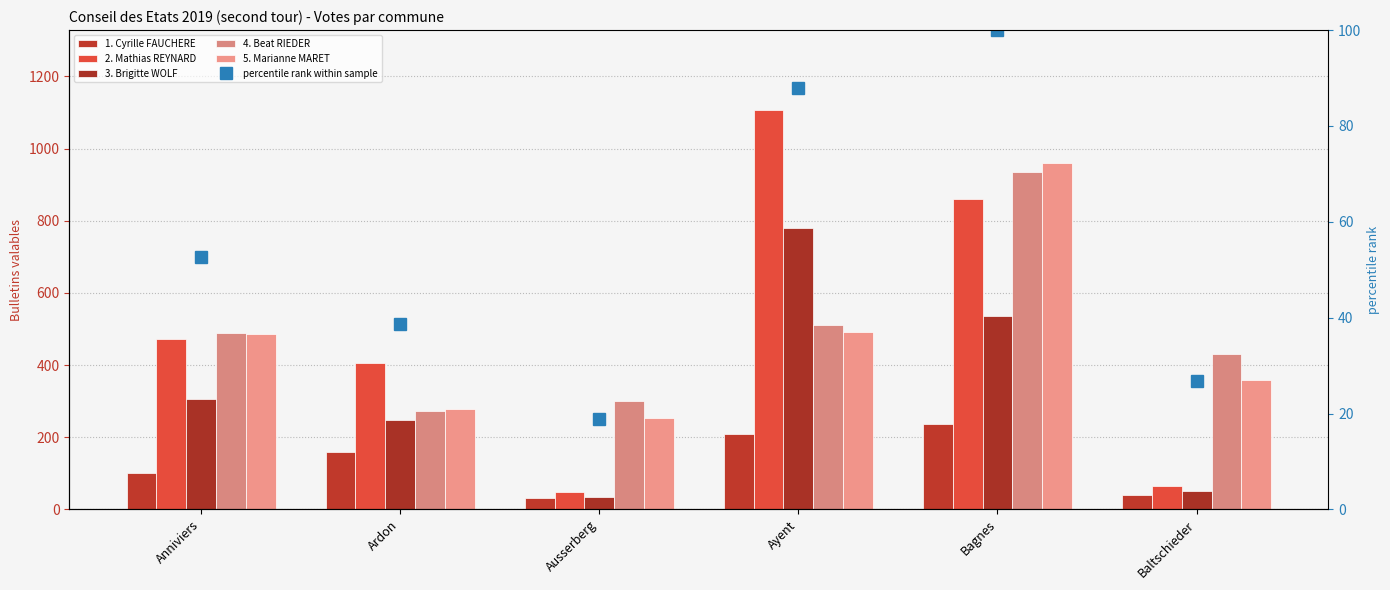

What is the maximum value for 1. Cyrille FAUCHERE?

236.0